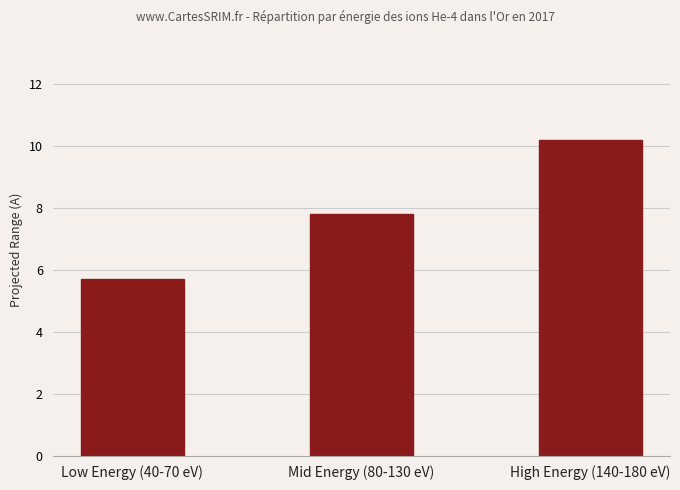

How many values exceed 7?

2